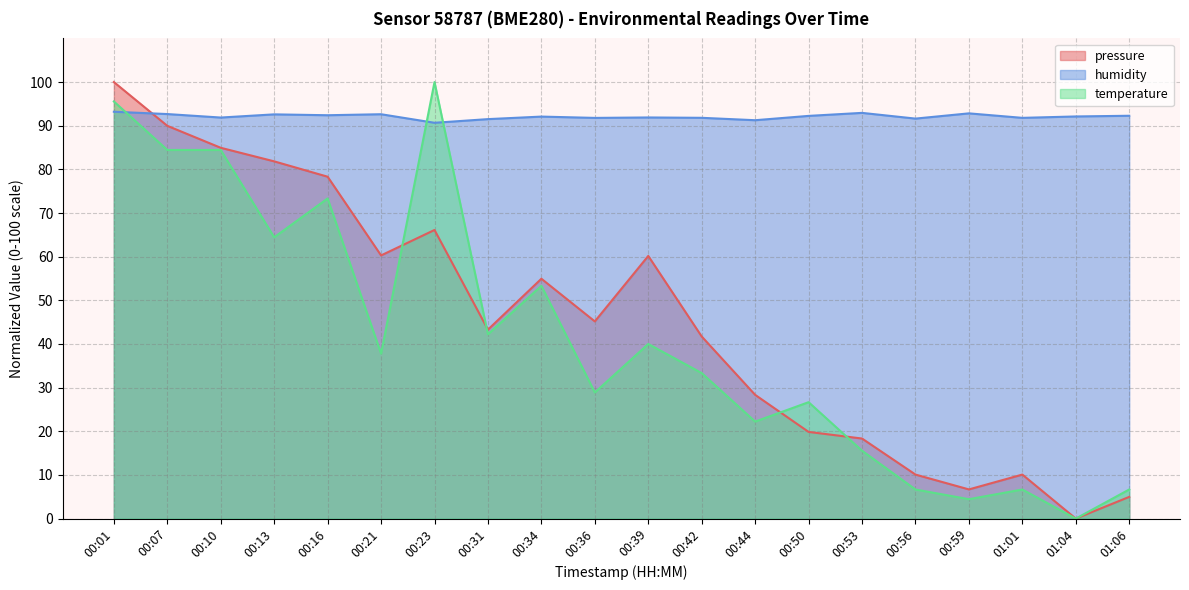

How many data points in temperature are less than 37?

10